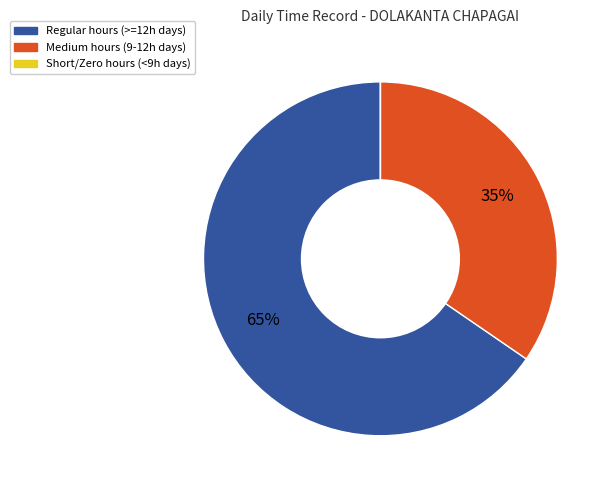

To the nearest percent, what is the average slice percentage?

33%